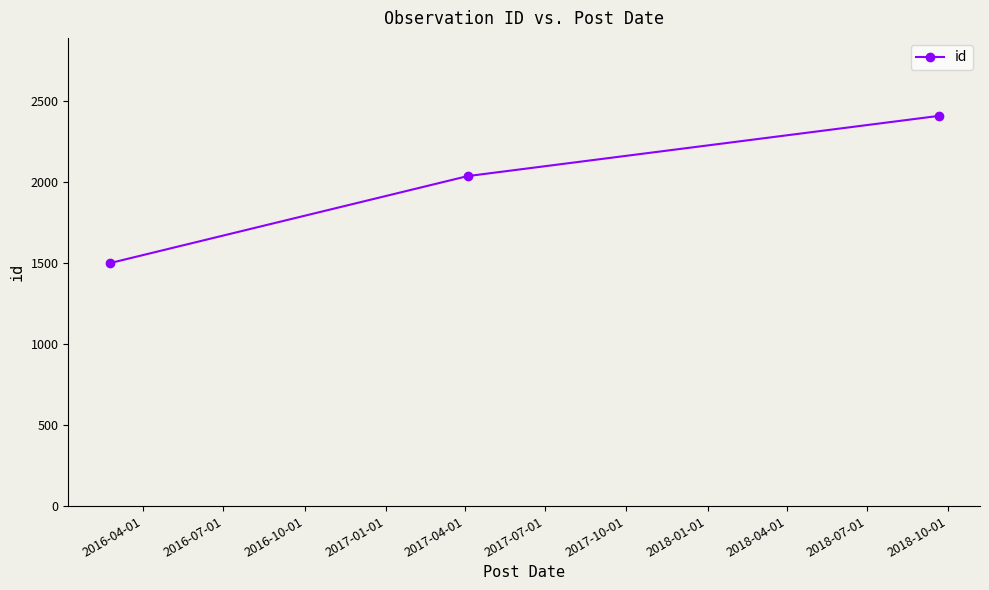

What is the difference between the maximum and minimum values?

908